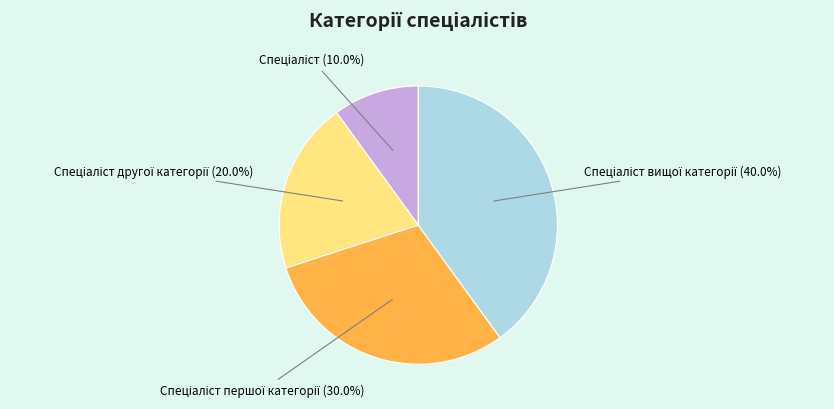

Is there any slice that represents more than half of the pie?

No